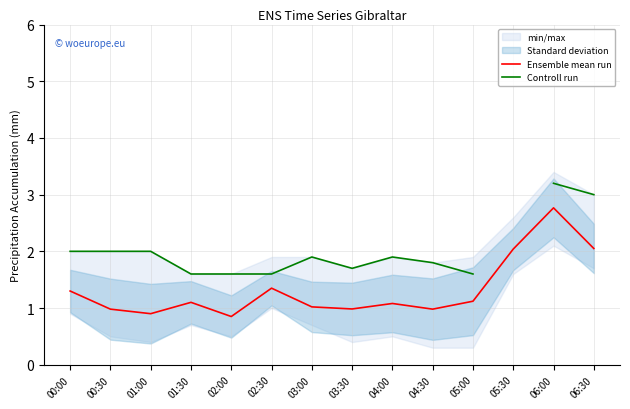

True or false: Ensemble mean run has a value of 2.1 at 06:30.

True